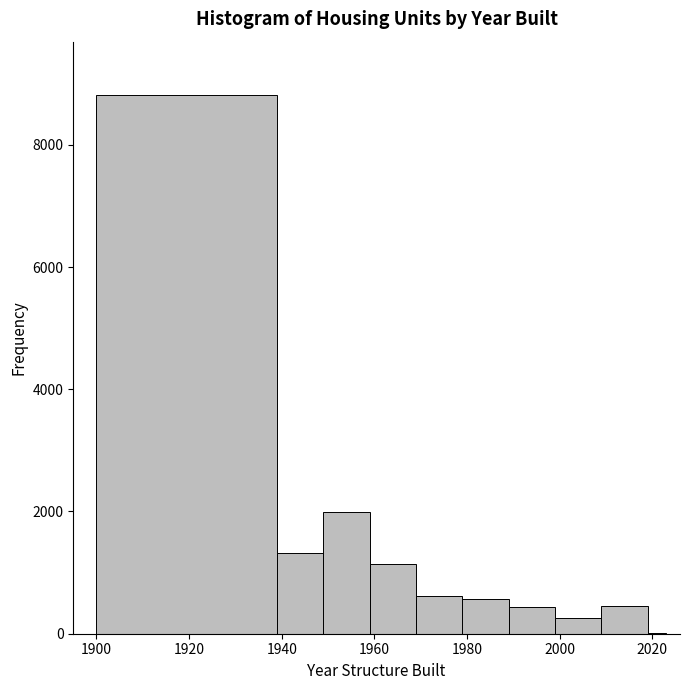

Read against the x-axis, roughly where is the centre of the tallest bar?

1920